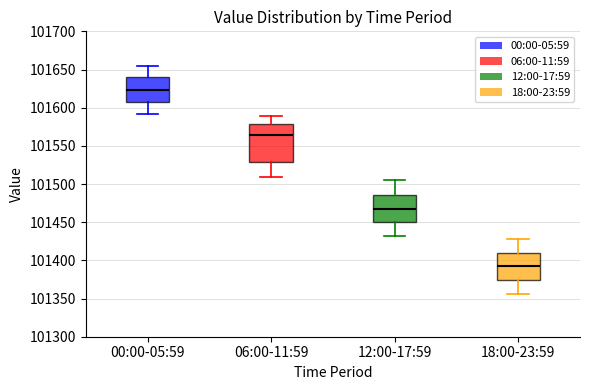

Comparing the boxes themselves (not the whiskers), which one is the tallest?

06:00-11:59